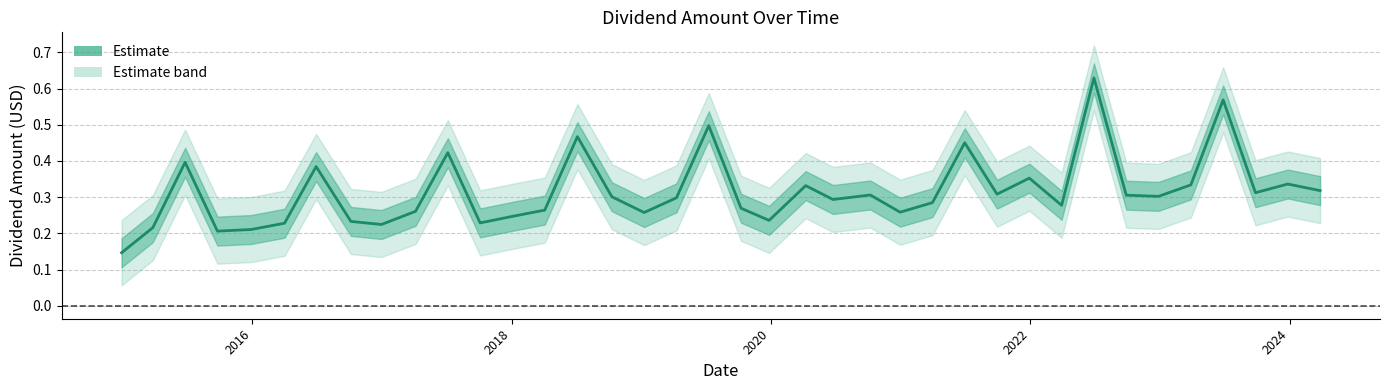

True or false: the data shows 0.8 at 34.

False